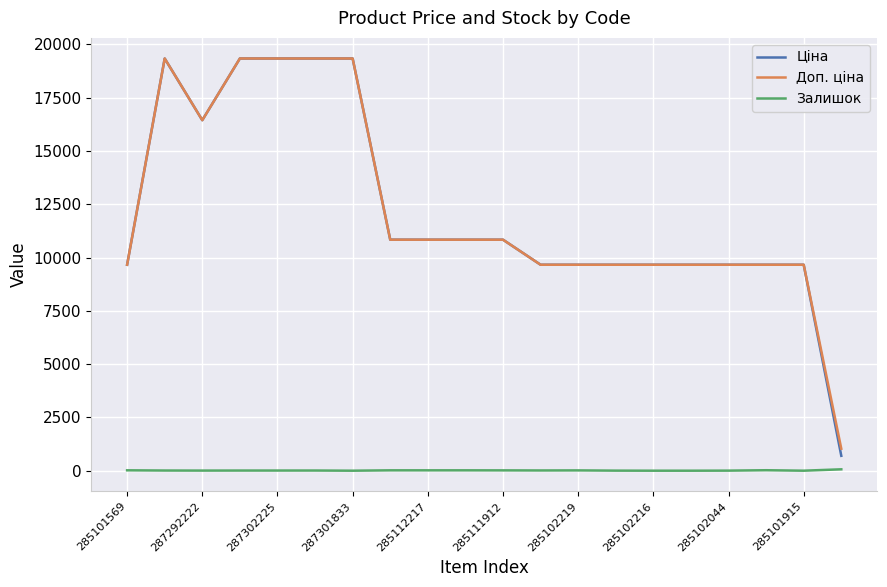

Which series has the largest range (max minus min)?

Ціна